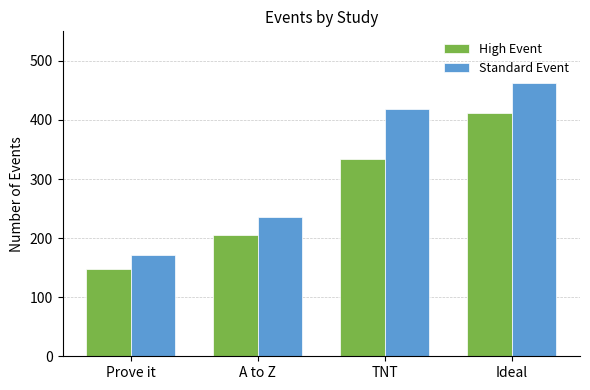

At which label is High Event closest to 279?

TNT